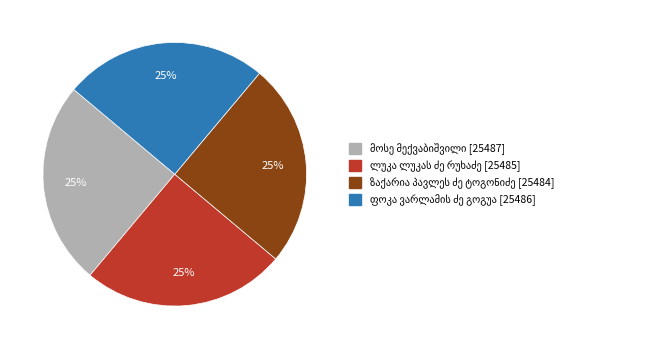

To the nearest percent, what is the average slice percentage?

25%